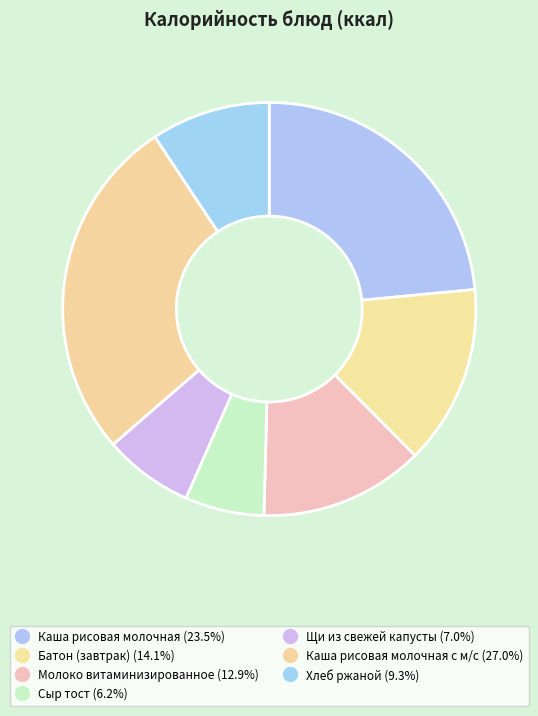

How many segments does this pie chart have?

7